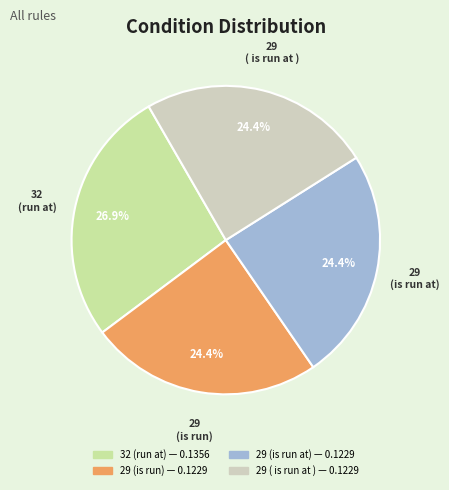

Does any single category account for the majority?

No